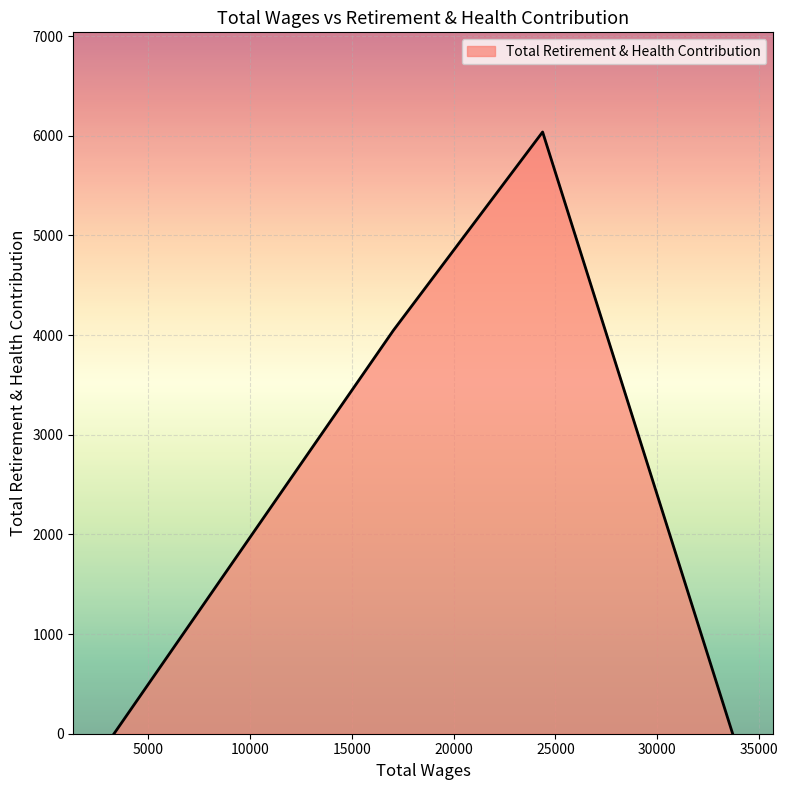

True or false: the data has more than 2 interior local peaks.

False